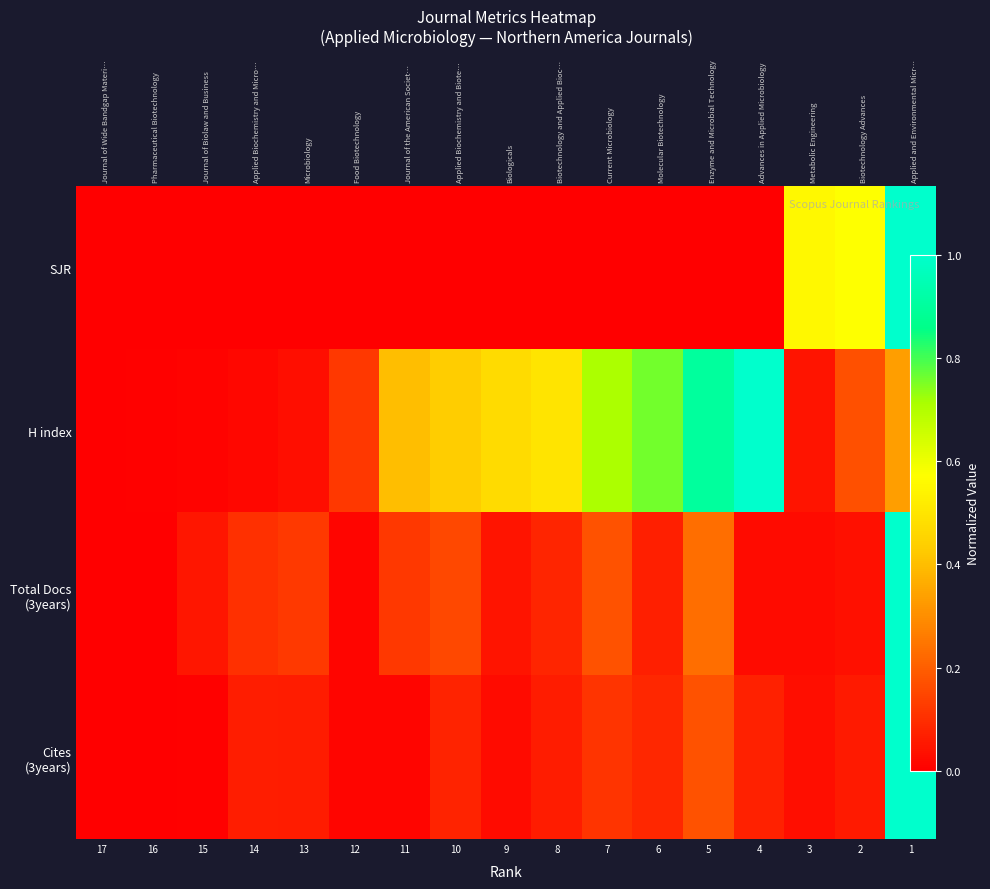

What is the highest value of the Cites (3years) series?

1.0